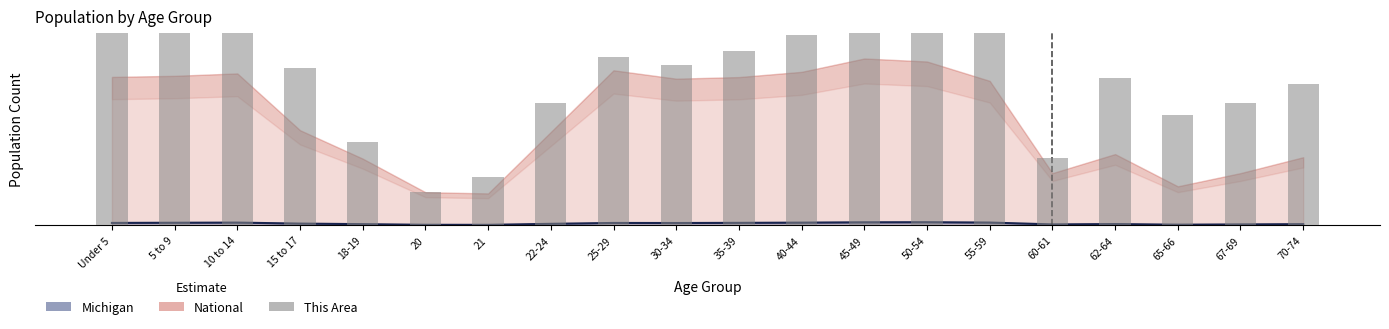

Does the chart contain stacked bars?

No